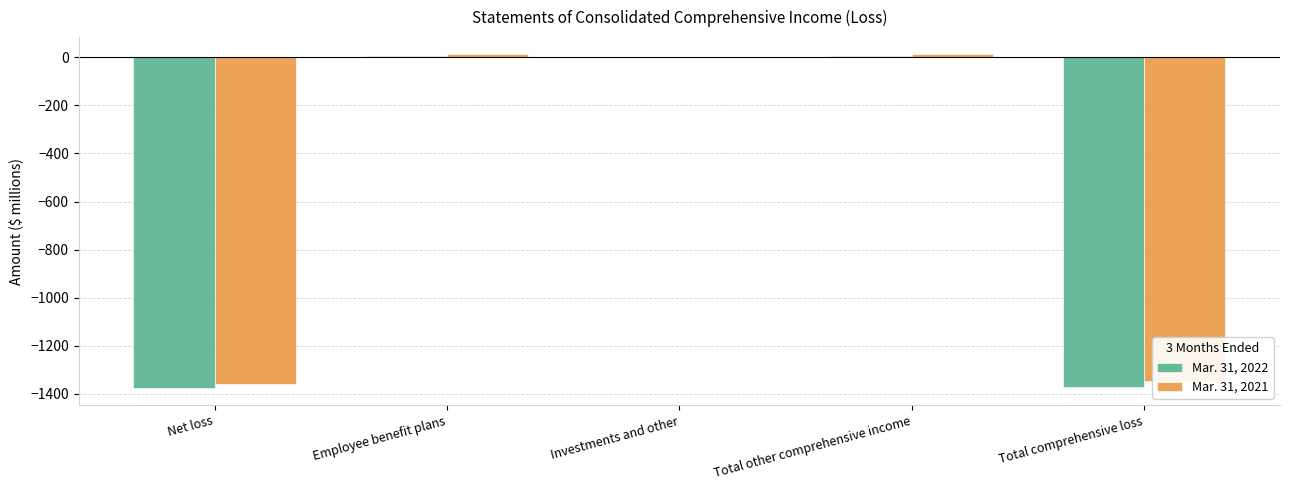

True or false: Mar. 31, 2022 has a value of -1377 at Net loss.

True